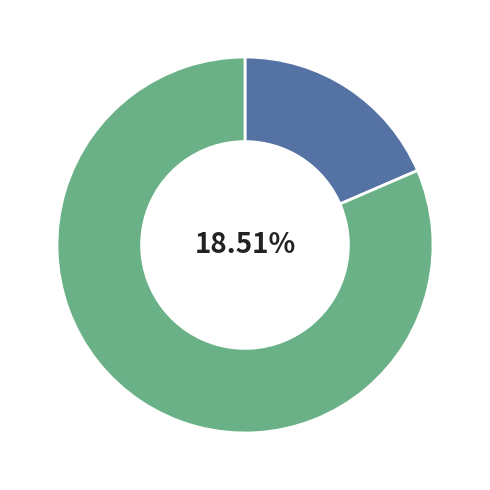

Does каша пшеная represent more than half of the total?

No